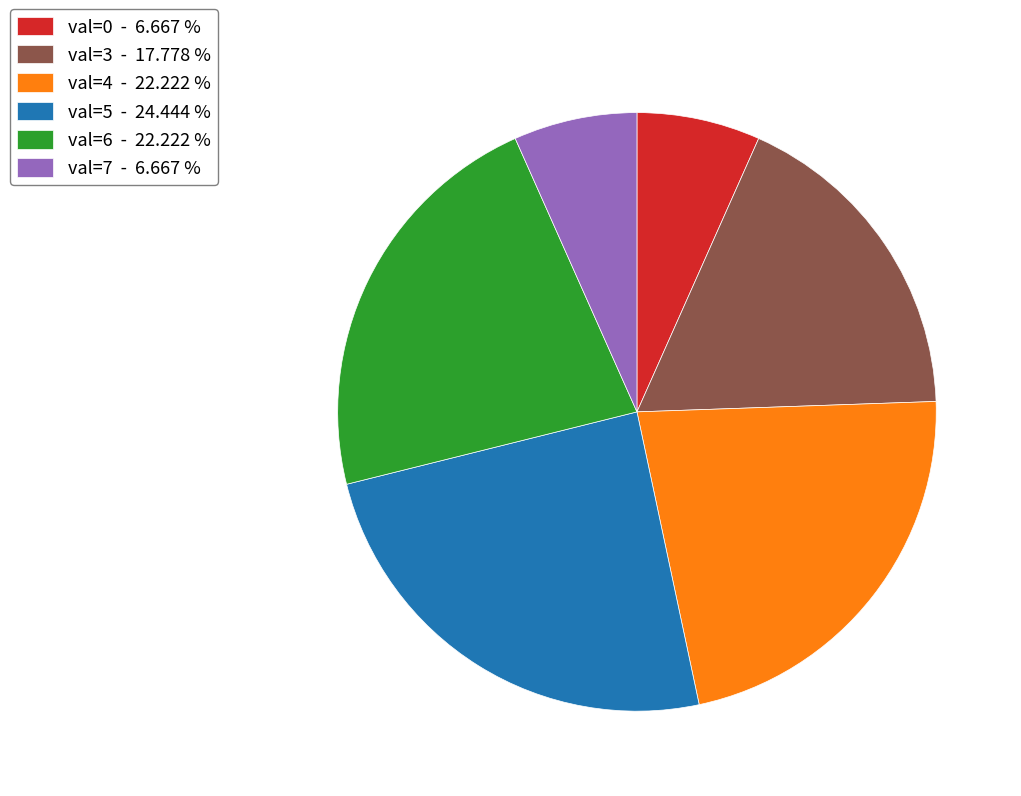

Is there any slice that represents more than half of the pie?

No